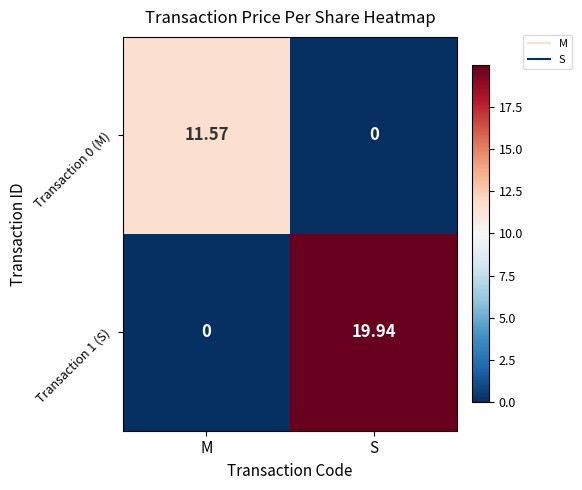

How many data points in Transaction 1 (S) are less than 19?

1